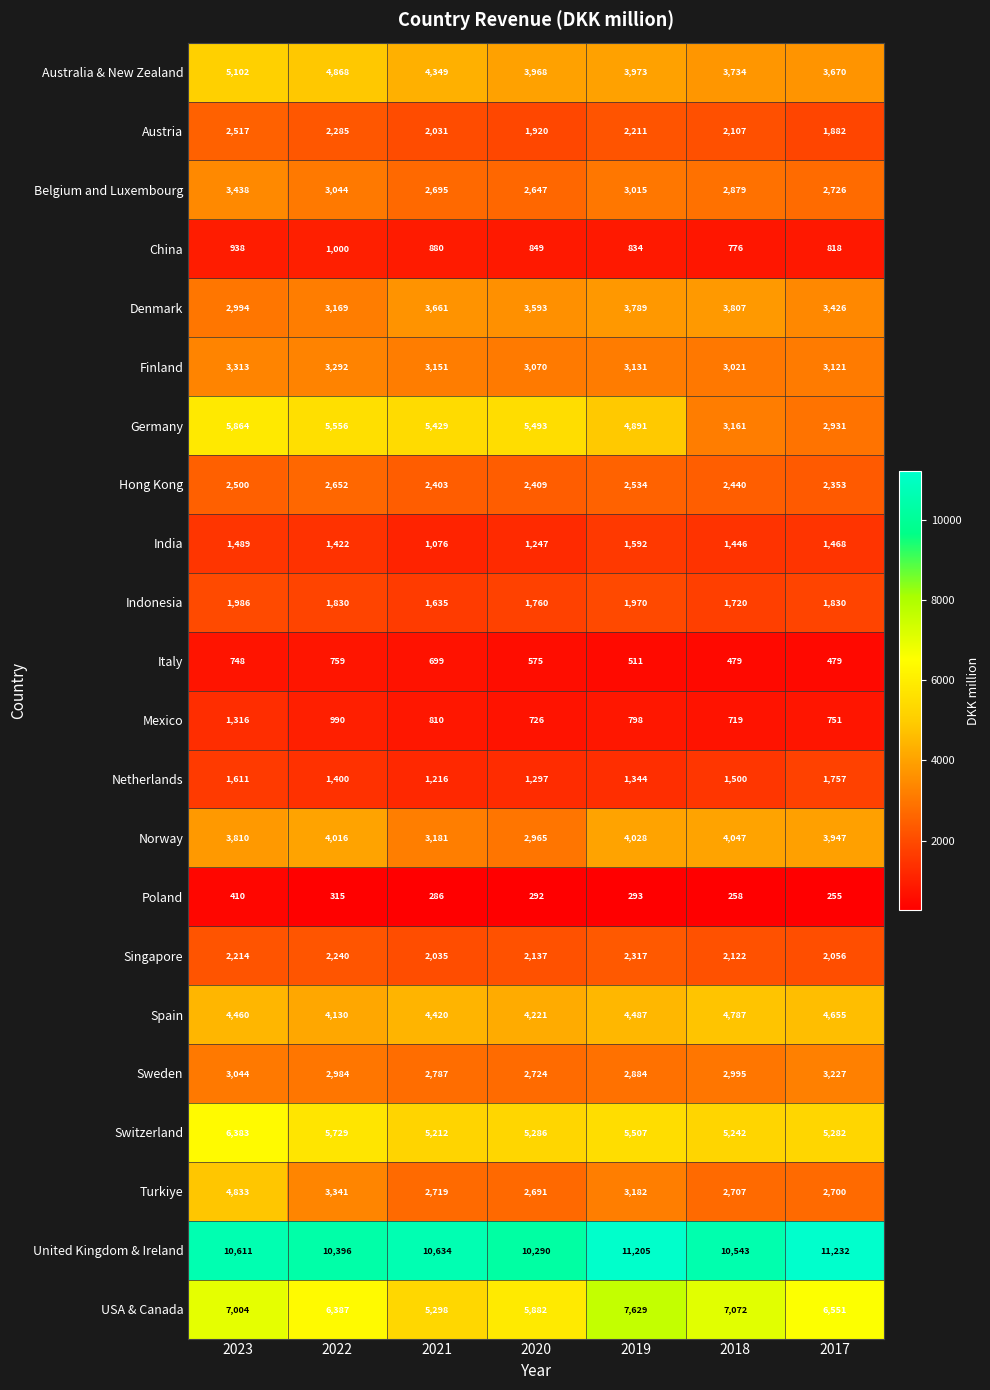

What is the spread (max minus min) of values at 2017?

10977